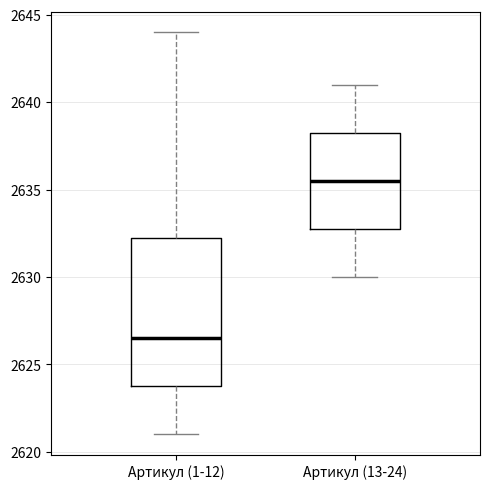

Reading left to right, read every box against the y-axis: the position of its median line, the range the box covers, and the ends of its whiskers. The values are not printed on the chart, so give them approximately, as read against the axis.

Артикул (1-12): median 2626.5, box 2624.0 to 2632.5, whiskers 2621.0 to 2644.0
Артикул (13-24): median 2635.5, box 2633.0 to 2638.5, whiskers 2630.0 to 2641.0